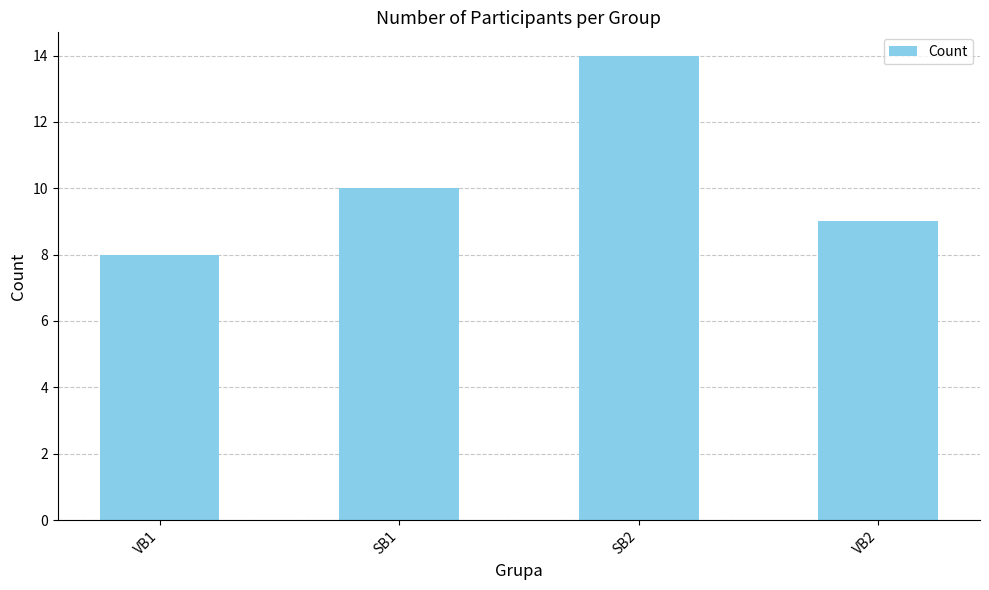

Which has a higher value, SB1 or VB1?

SB1